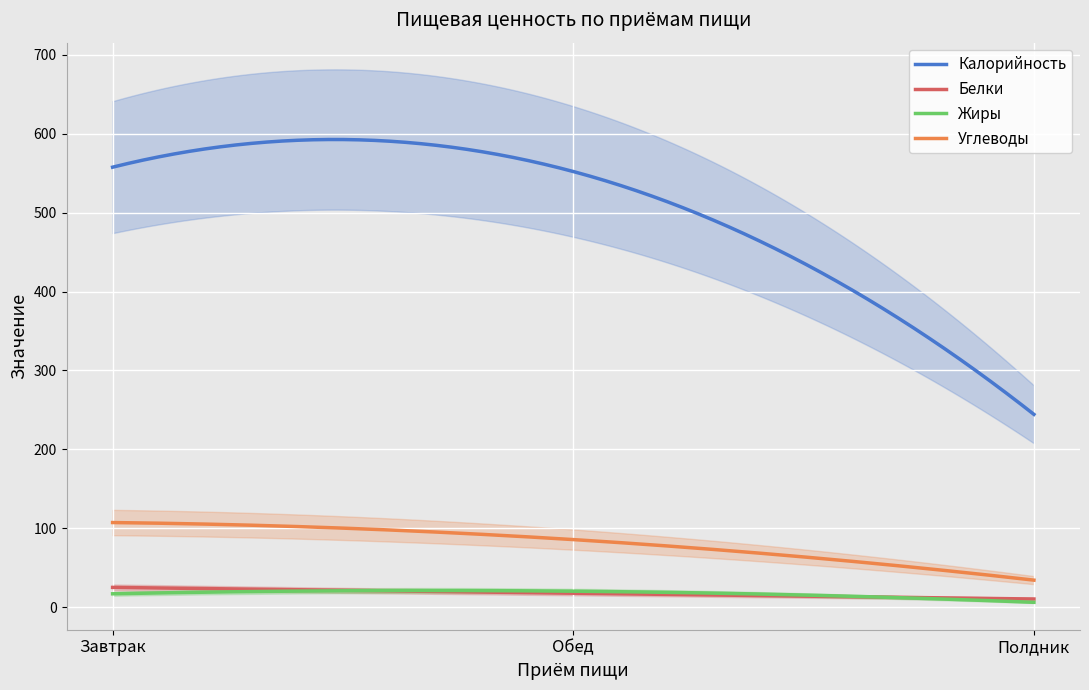

At how many categories does at least one series exceed 409?

2